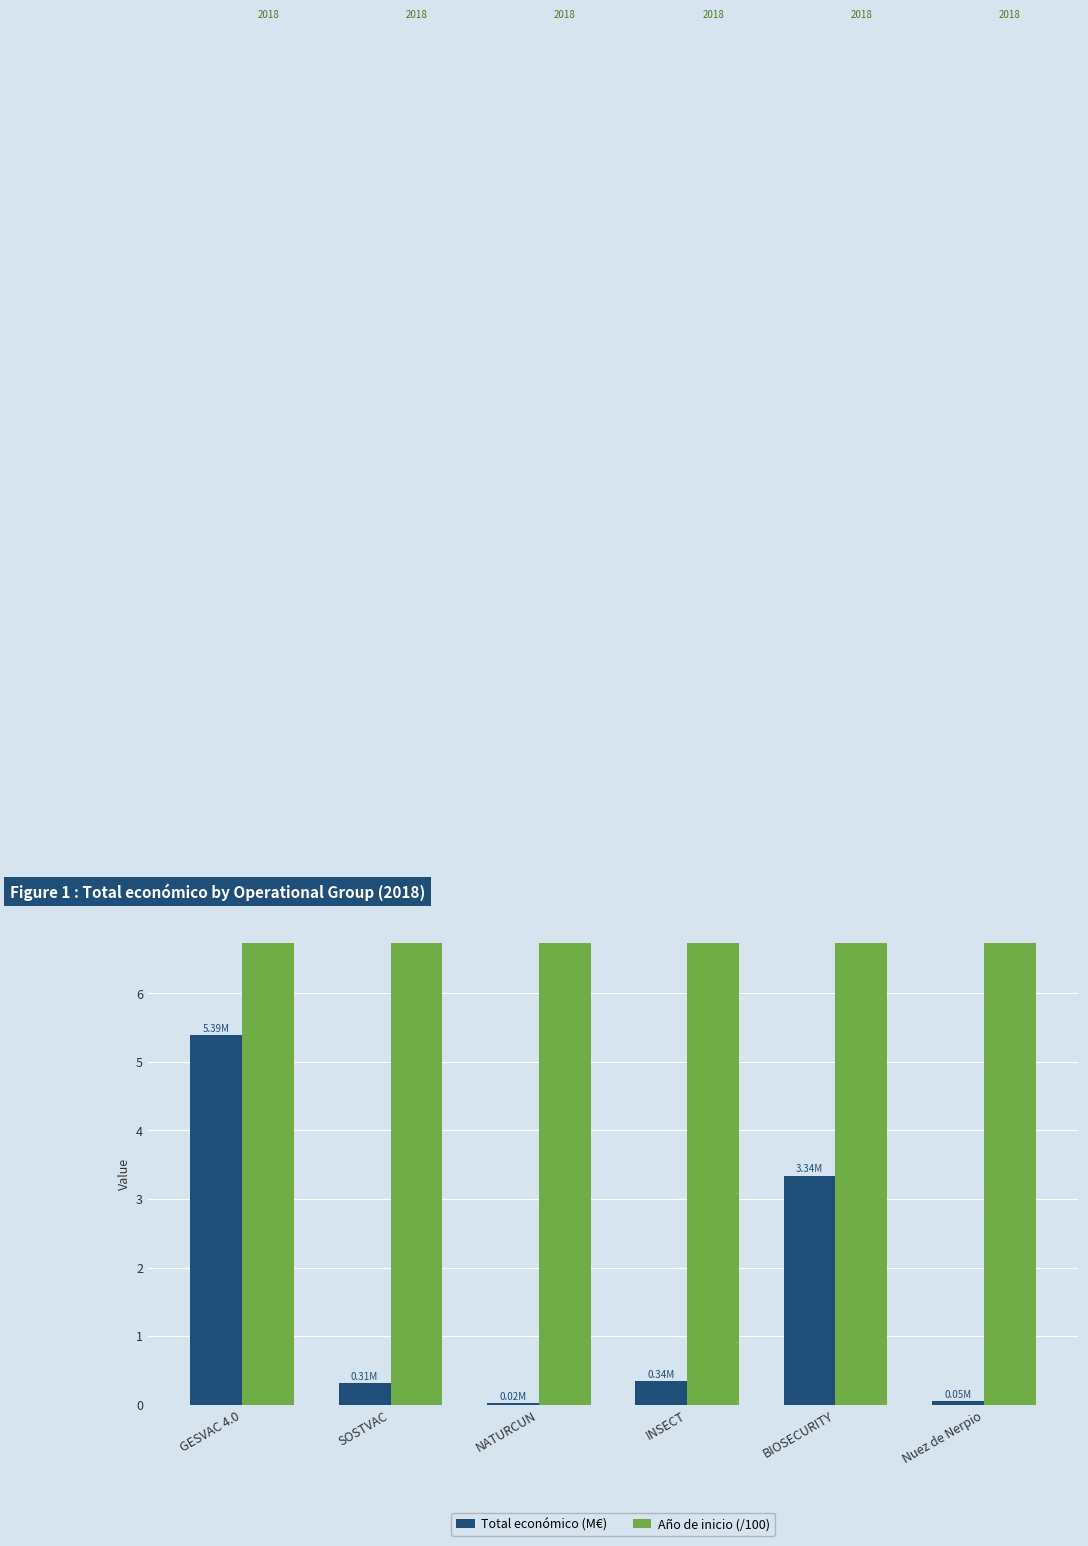

What is the sum of the Año de inicio (/100) values at Nuez de Nerpio and BIOSECURITY?

40.4